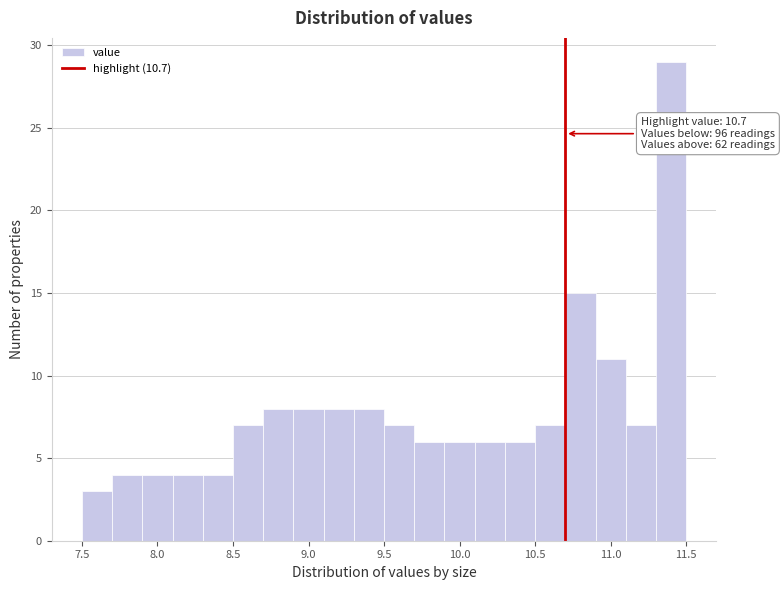

Which range on the x-axis has the tallest bar?

11.3 to 11.5